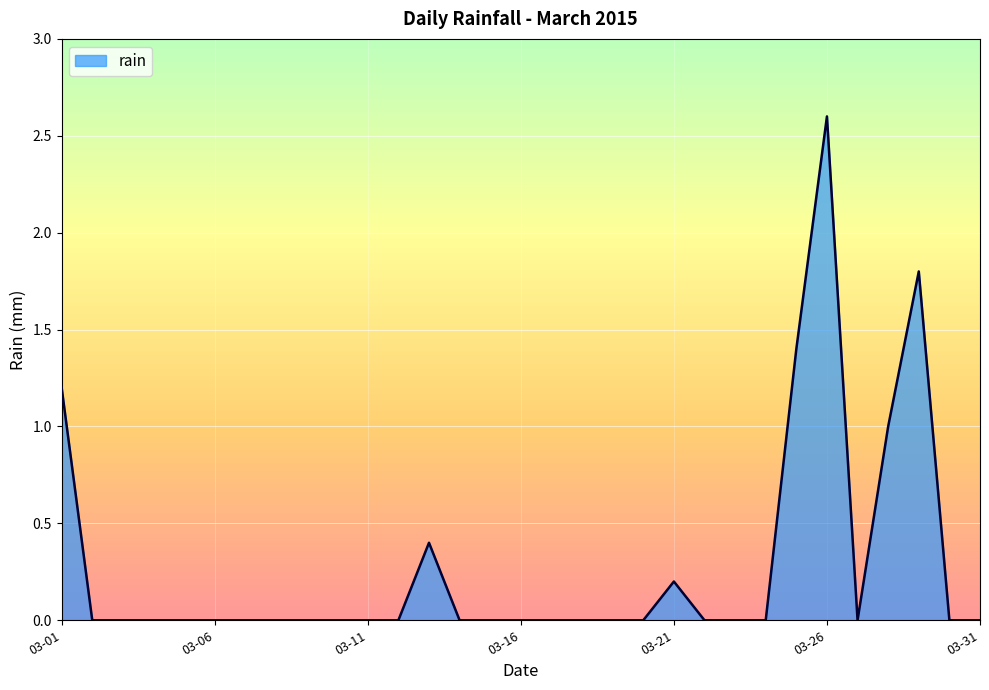

What is the maximum value shown in the chart?

2.6